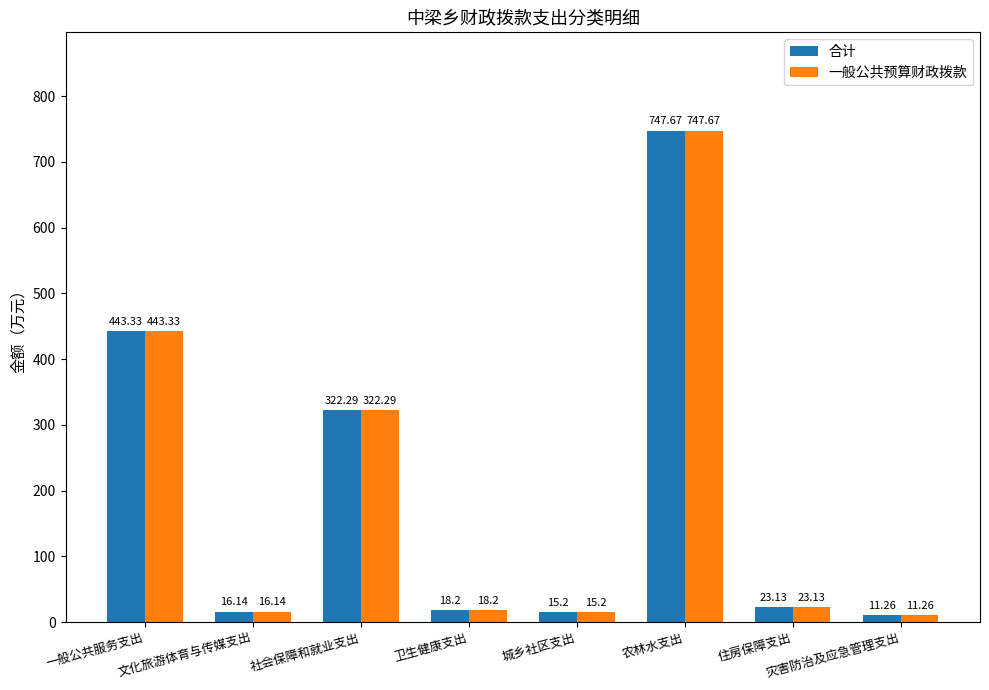

What is the total value across all series at 灾害防治及应急管理支出?

22.5